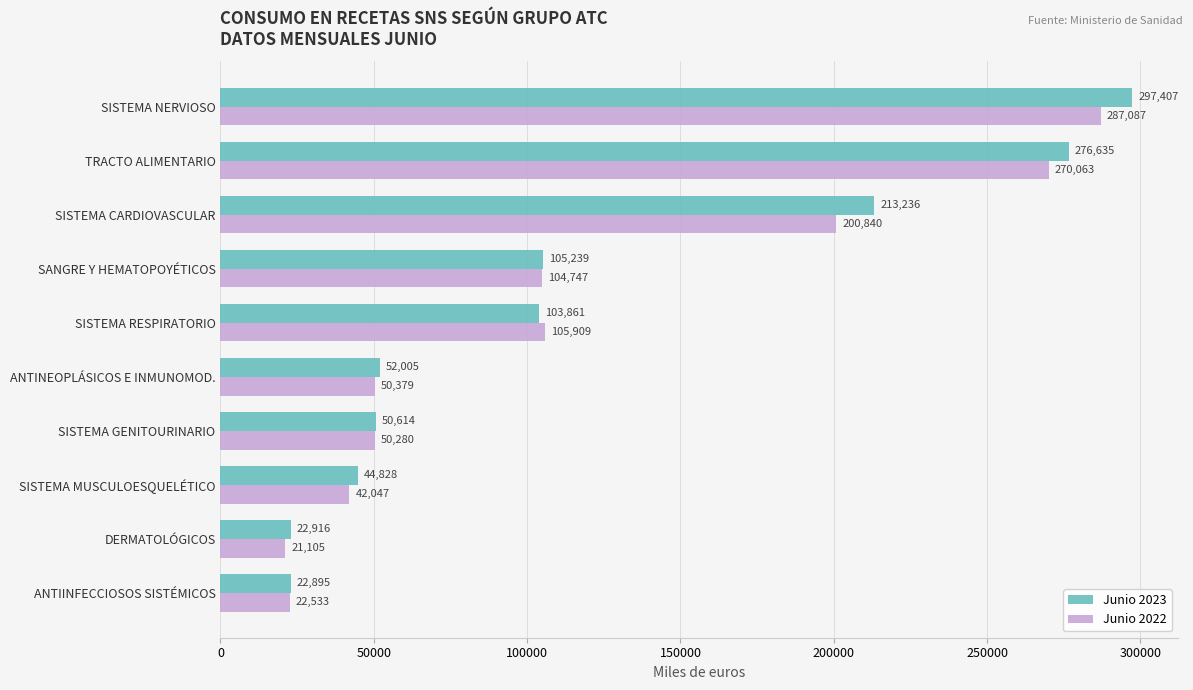

Rank the series by their maximum value, from highest to lowest.

Junio 2023, Junio 2022